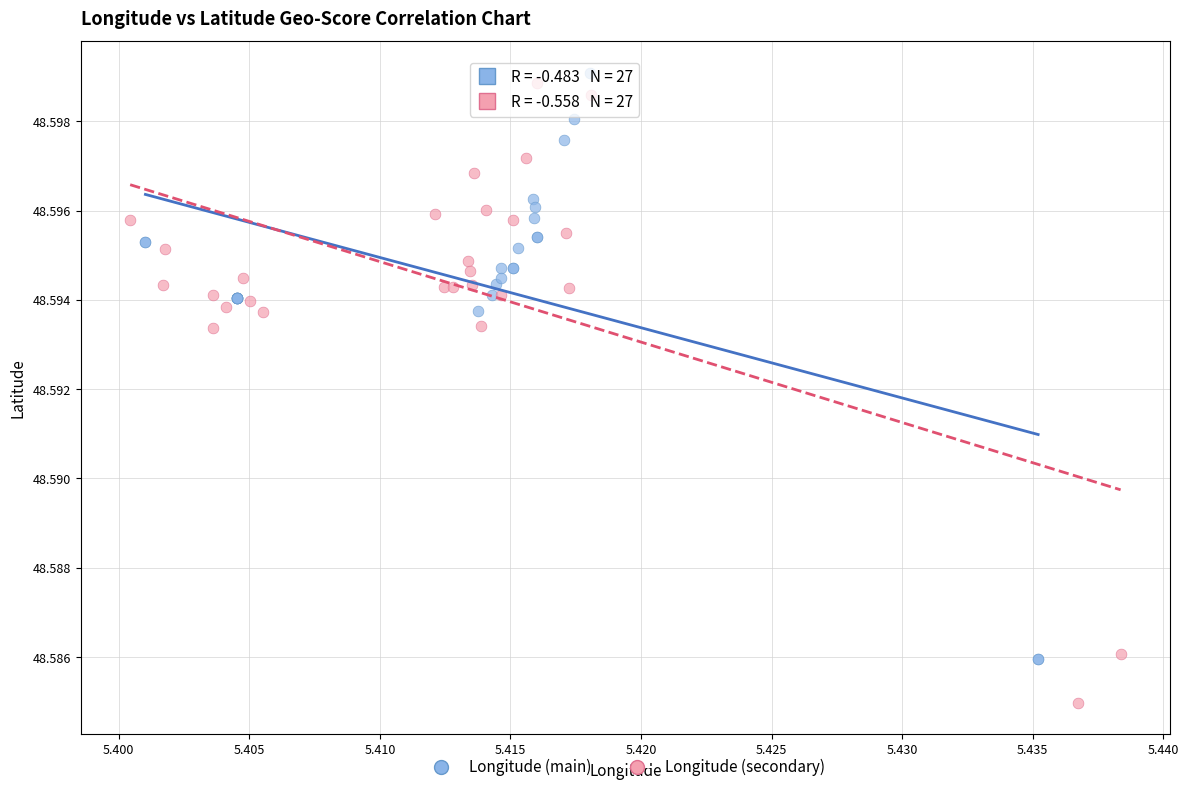

Which series has the widest spread of Y values?

Longitude (secondary)